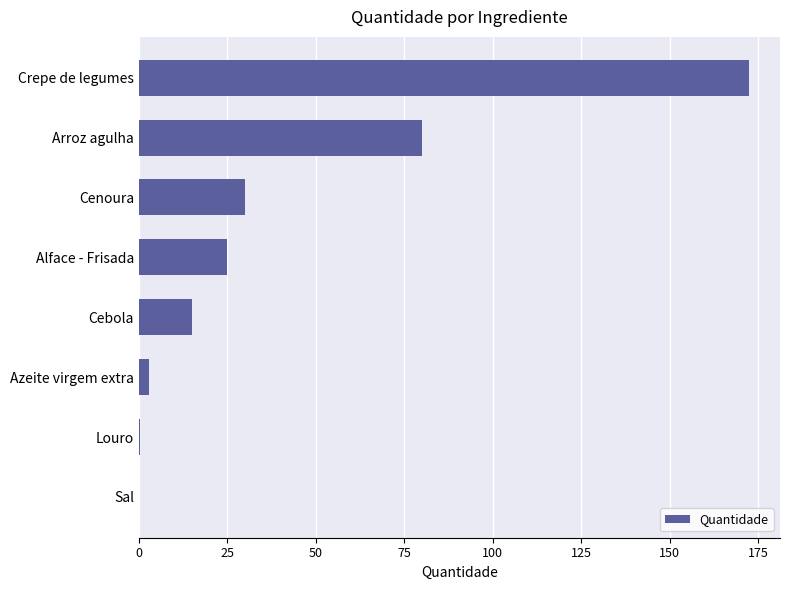

At which category does the chart reach its peak across all series?

Crepe de legumes